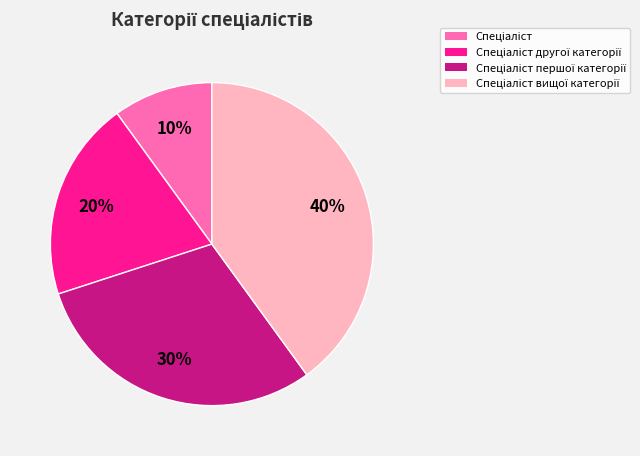

Is there any slice that represents more than half of the pie?

No